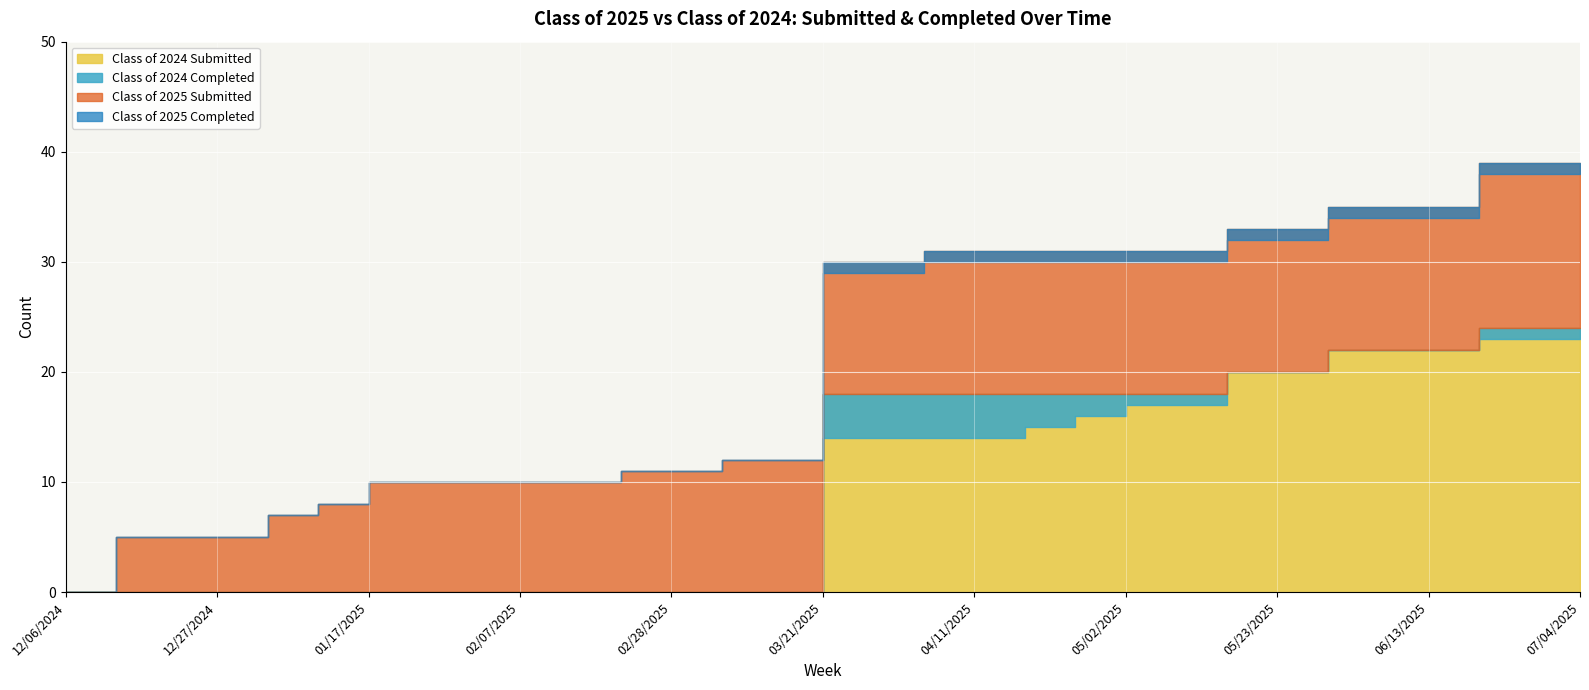

Does the chart display data point markers on the line(s)?

No